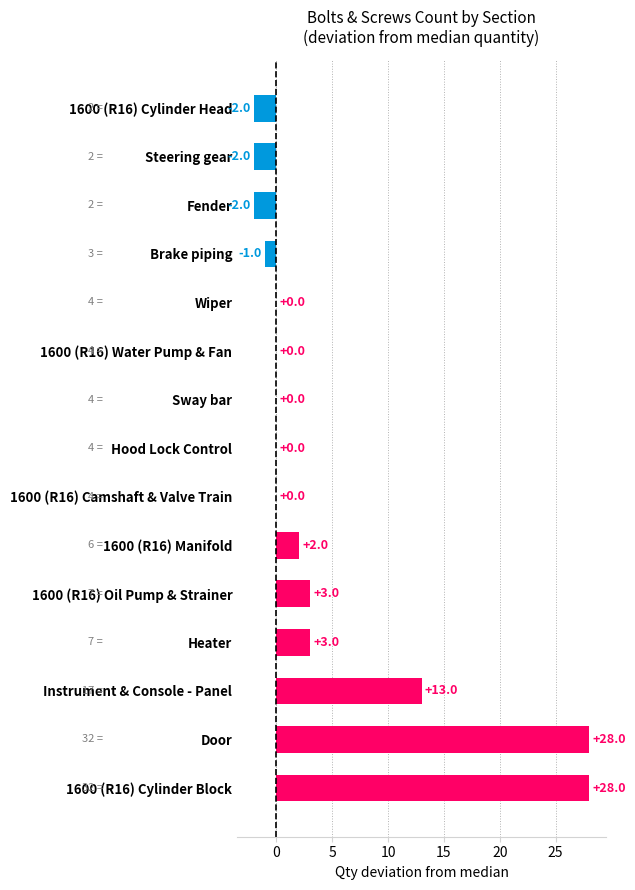

What is the sum of all values?

70